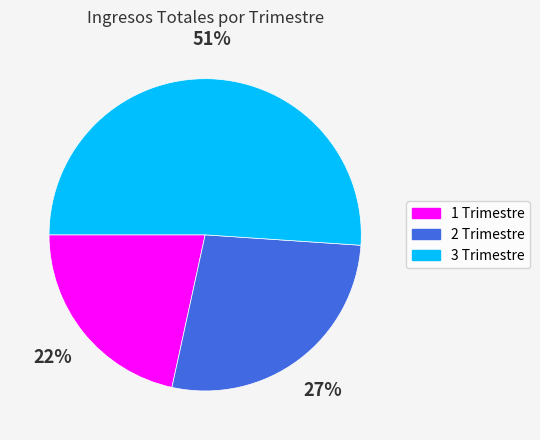

Does 3 Trimestre account for over 50% of the chart?

Yes